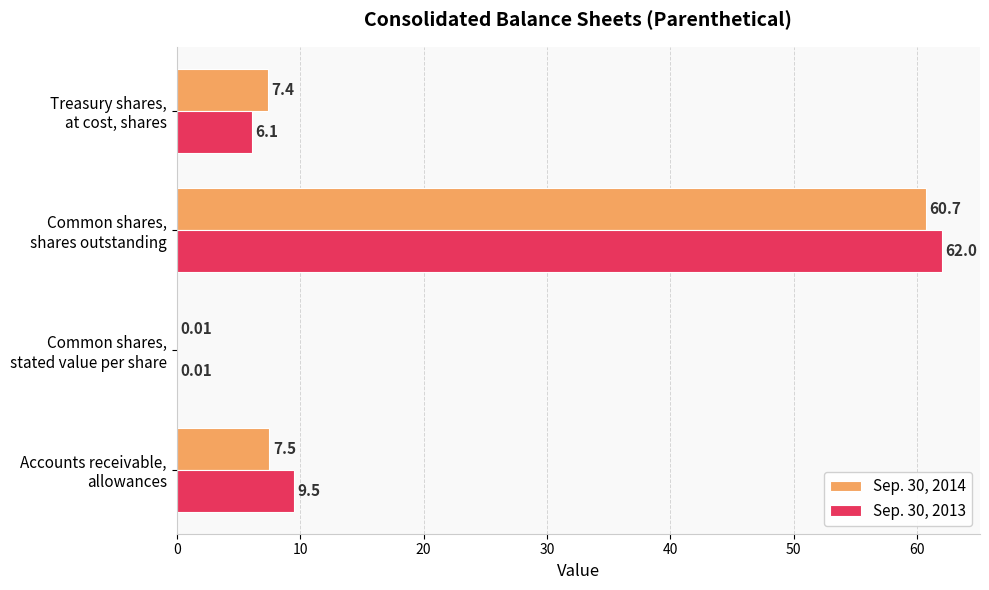

Which series has the largest total across all categories?

Sep. 30, 2013